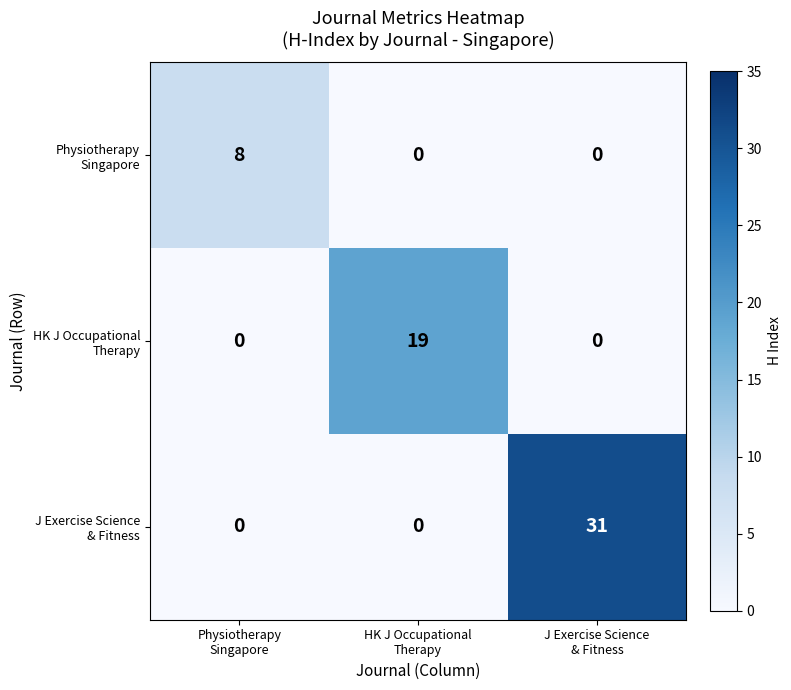

What is the maximum value shown in the chart?

31